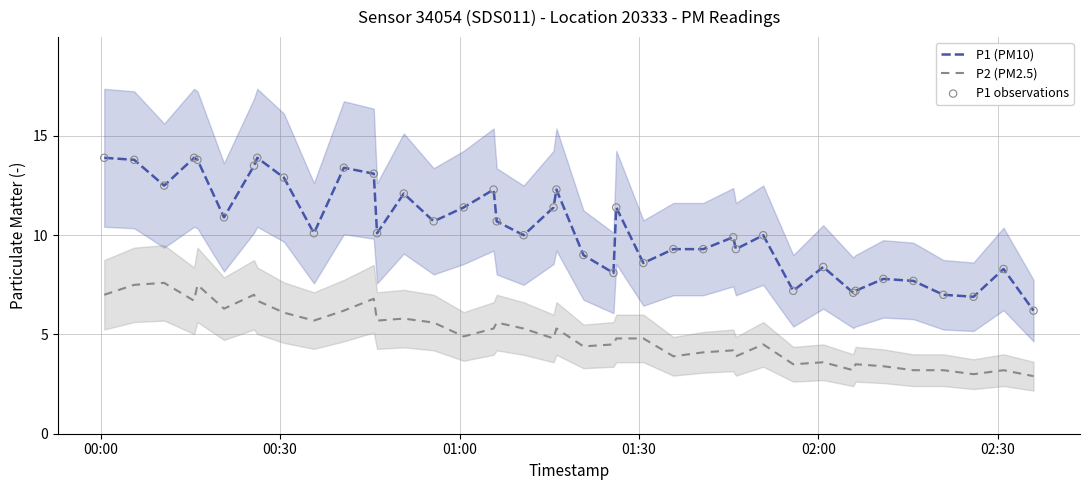

Which series contains the lowest Y value?

P2 (PM2.5)